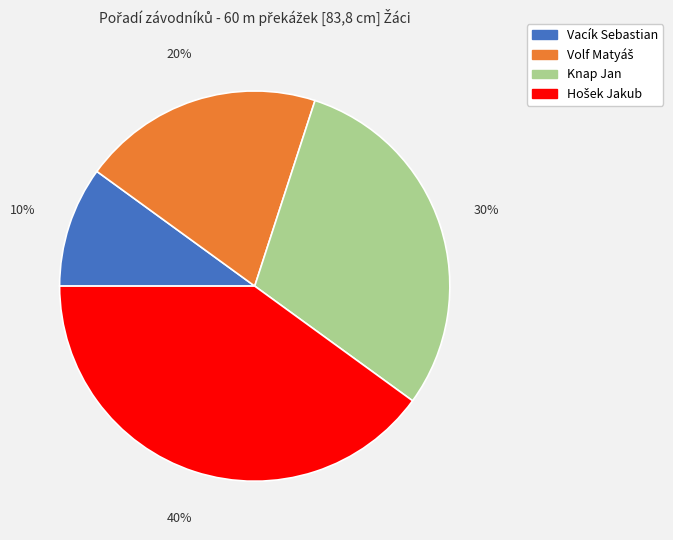

Is there a majority slice in this chart?

No